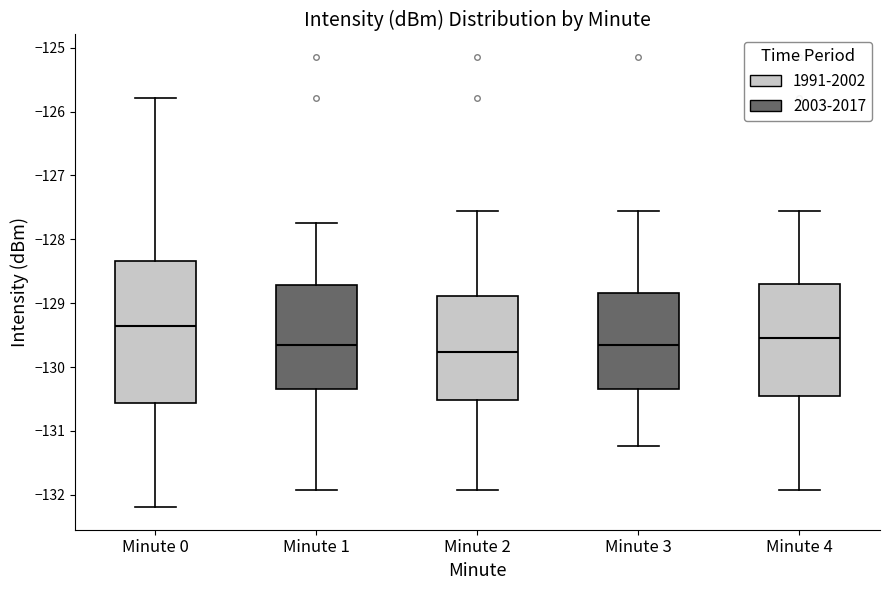

Which box's median line is the lowest?

Minute 2